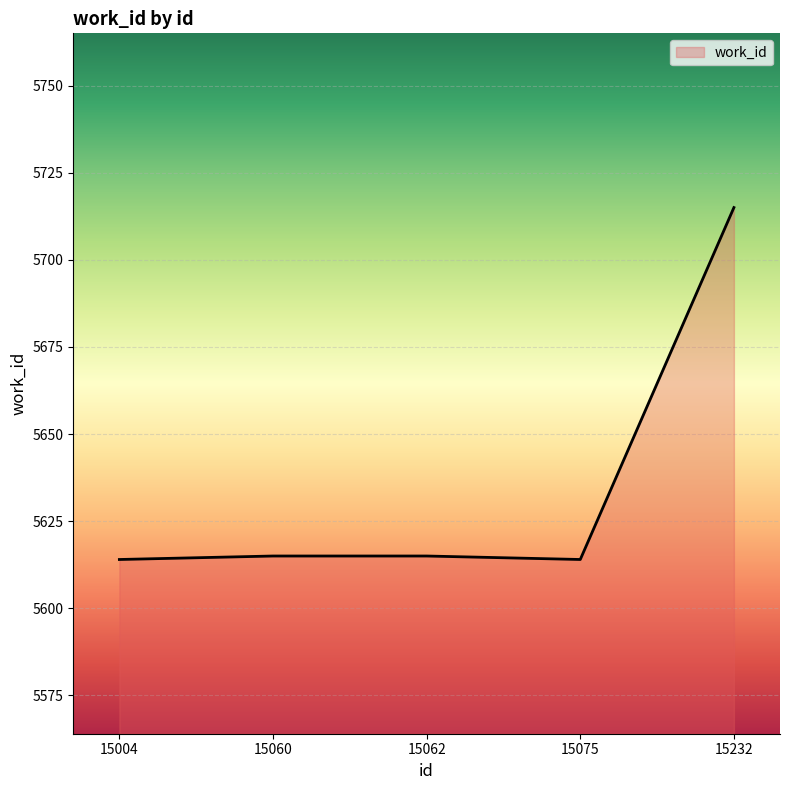

What is the average value?

5635